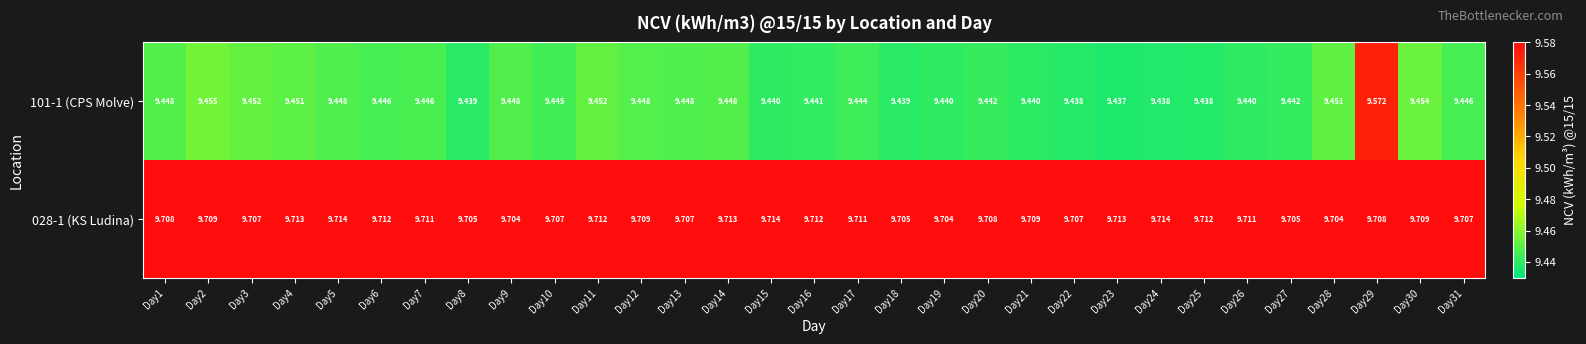

Is the value of 028-1 (KS Ludina) at Day10 greater than the value of 101-1 (CPS Molve) at Day8?

Yes